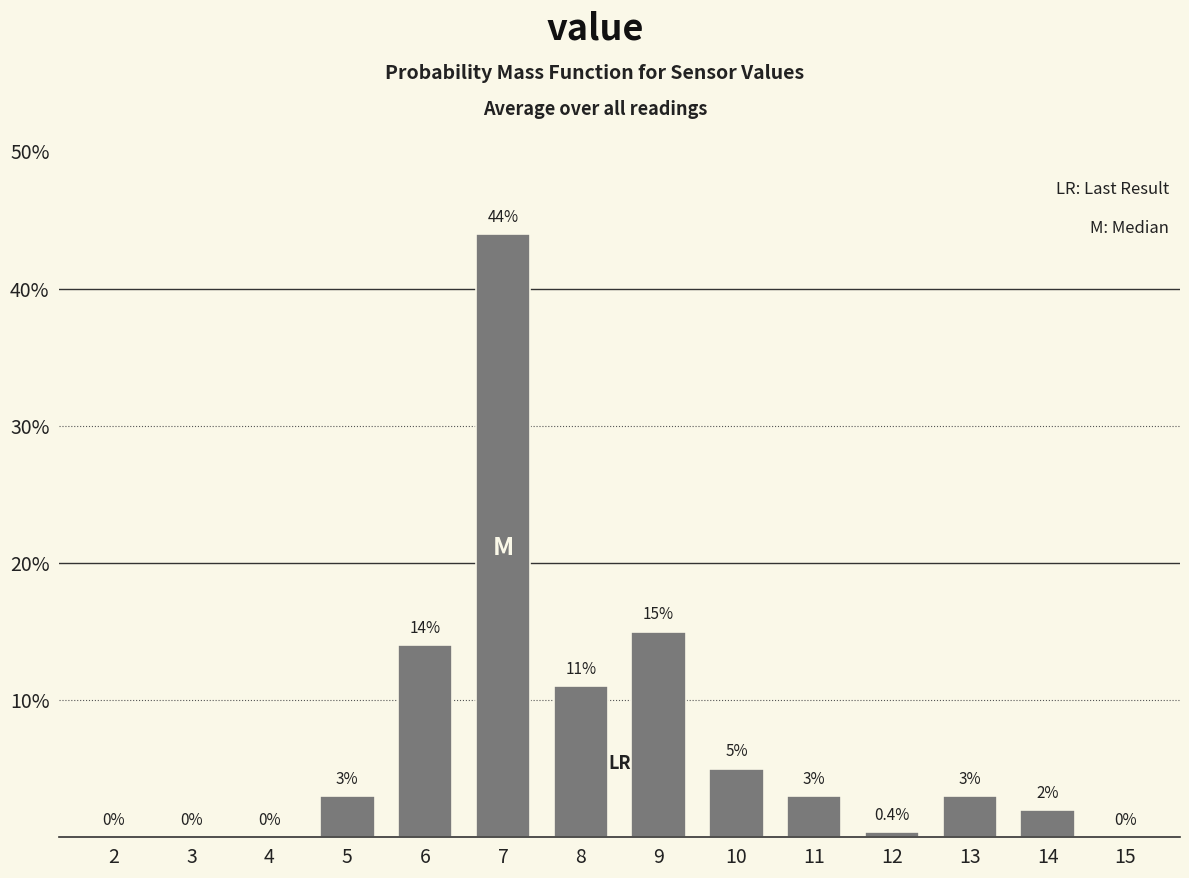

Reading right to left, list all the values displayed in this chart.

15=0.0	14=2.0	13=3.0	12=0.4	11=3.0	10=5.0	9=15.0	8=11.0	7=44.0	6=14.0	5=3.0	4=0.0	3=0.0	2=0.0